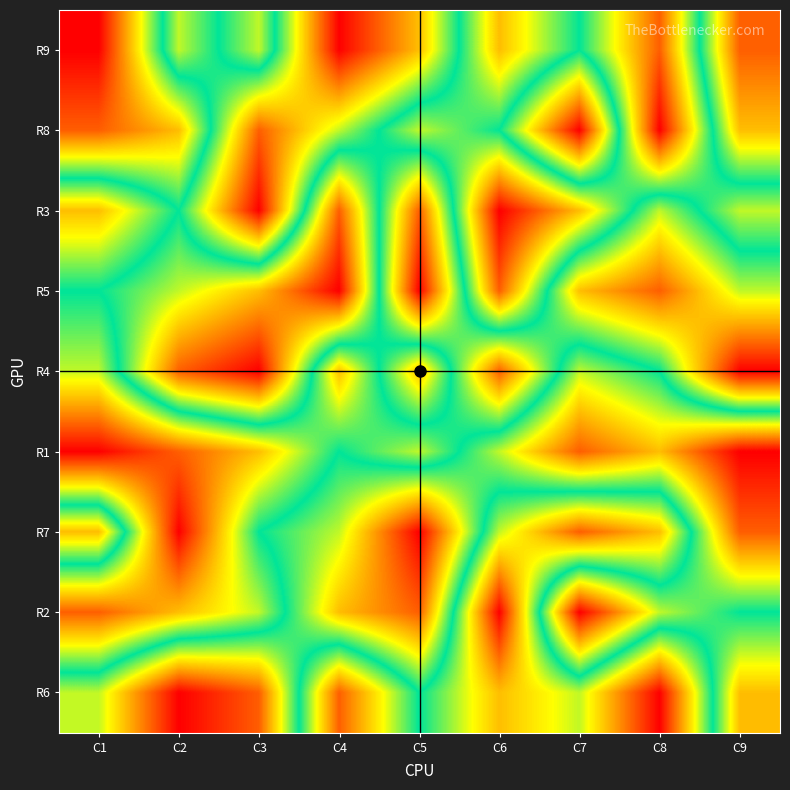

Which has a higher value, C1 or C6?

C1